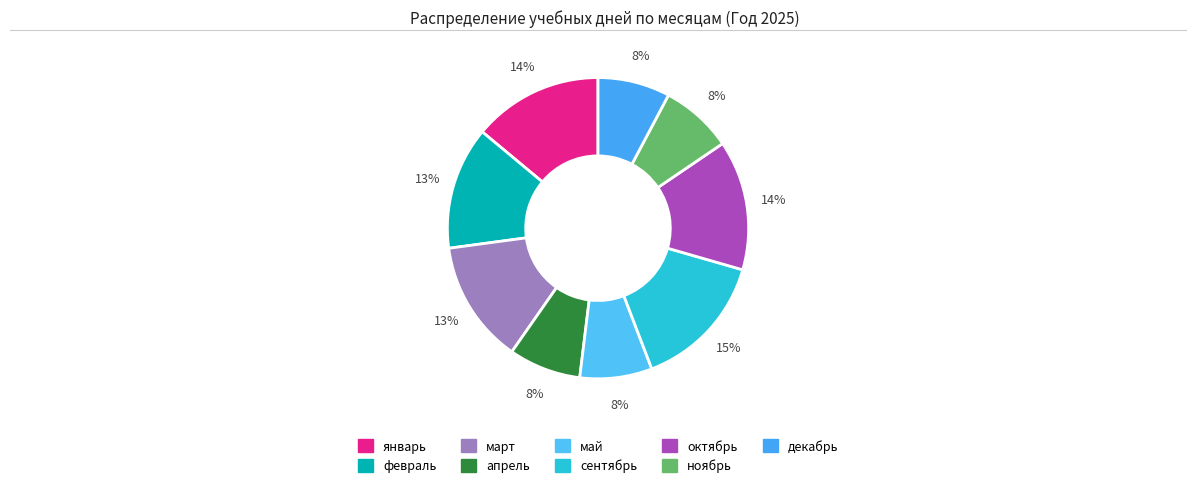

What is the change in value from январь to март?

-1